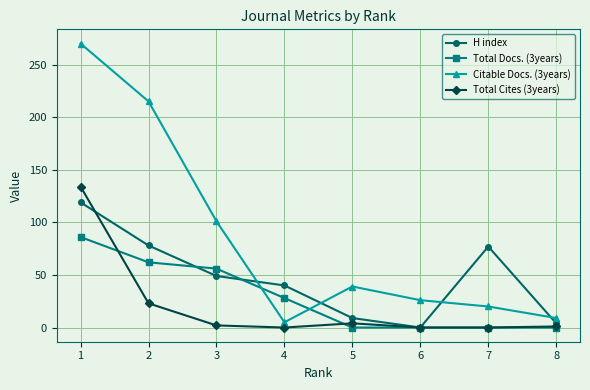

Is this an area chart (filled region under the line)?

No